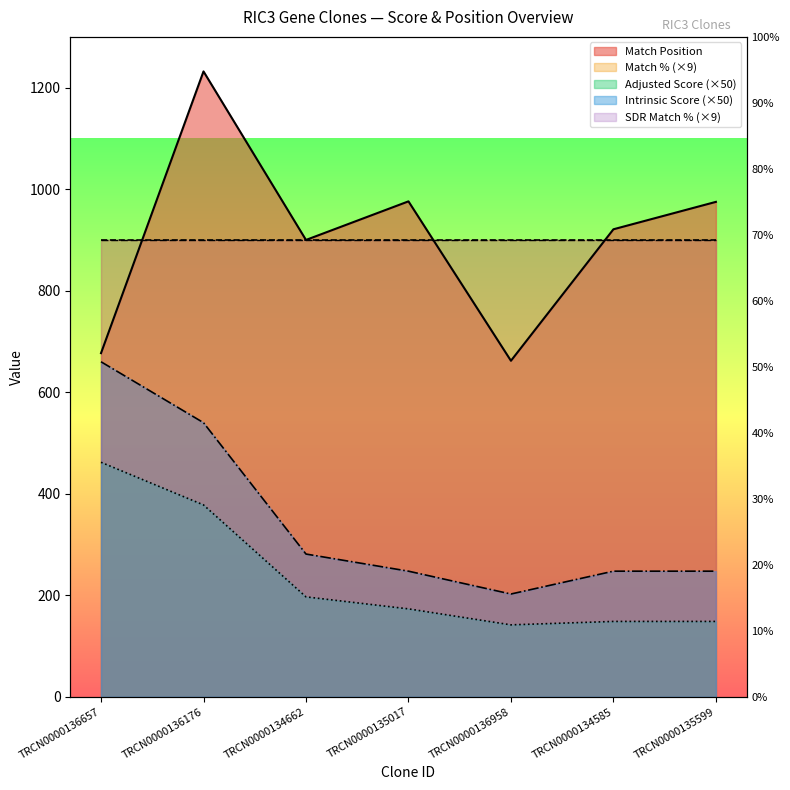

What is the smallest value displayed?

141.8